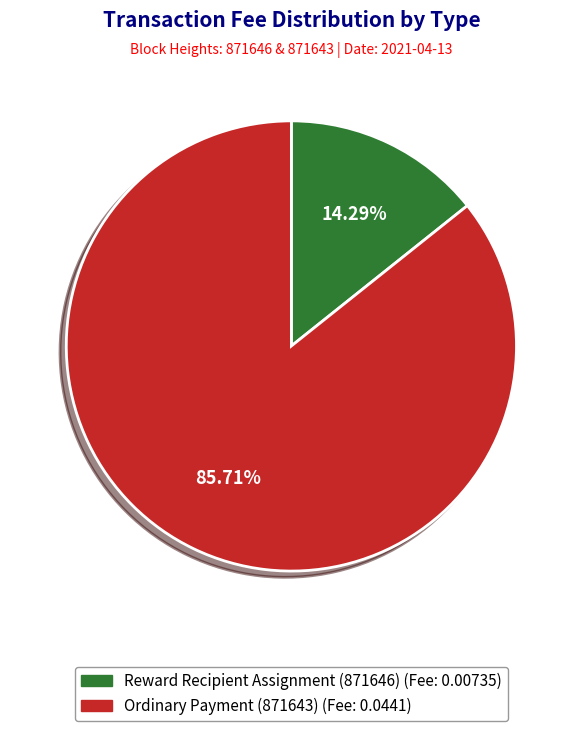

To the nearest percent, what is the difference between the largest and smallest slice percentages?

71%